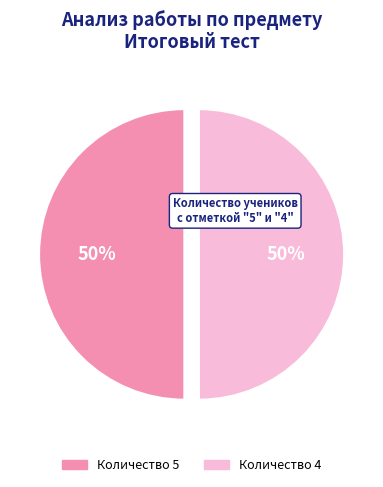

To the nearest percent, what is the average slice percentage?

50%